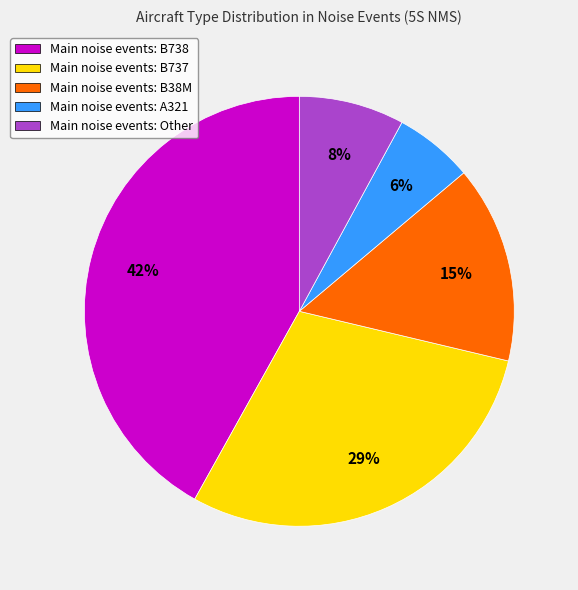

Is the sum of Main noise events: B38M and Main noise events: A321 greater than half?

No